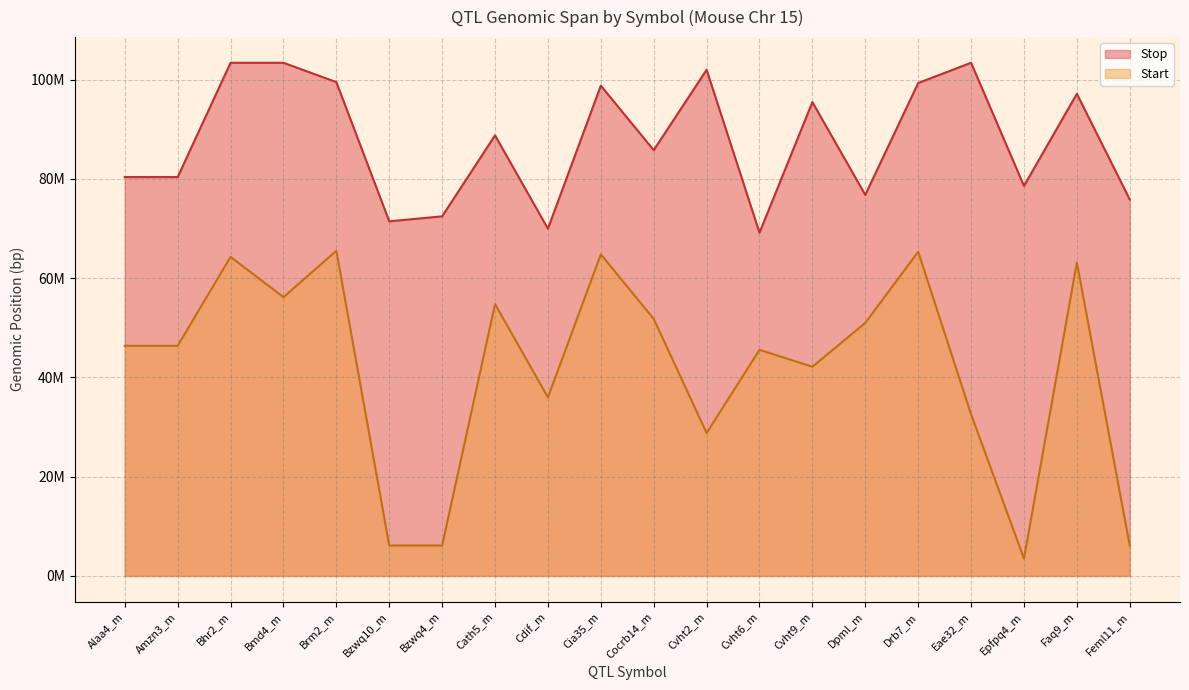

What is the label of the 3rd point from the right?

Epfpq4_m